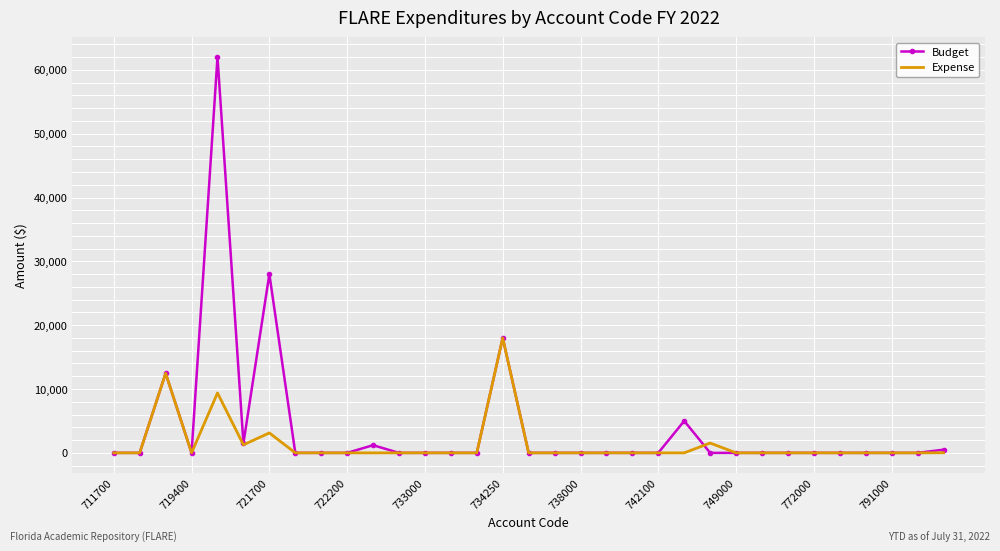

How many distinct data groups are displayed?

2